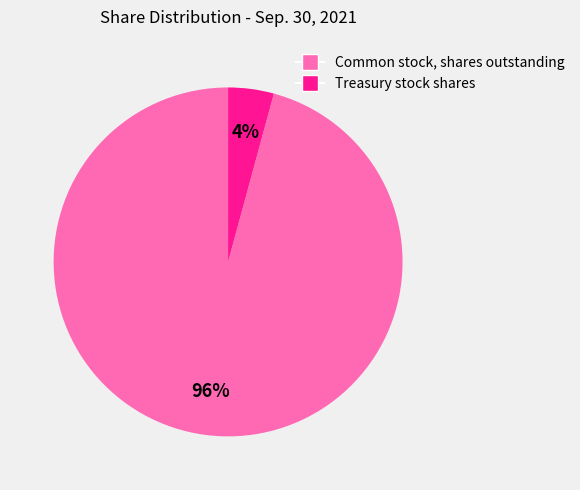

To the nearest percent, what is the difference between the Common stock, shares outstanding and Treasury stock shares slice percentages?

92%